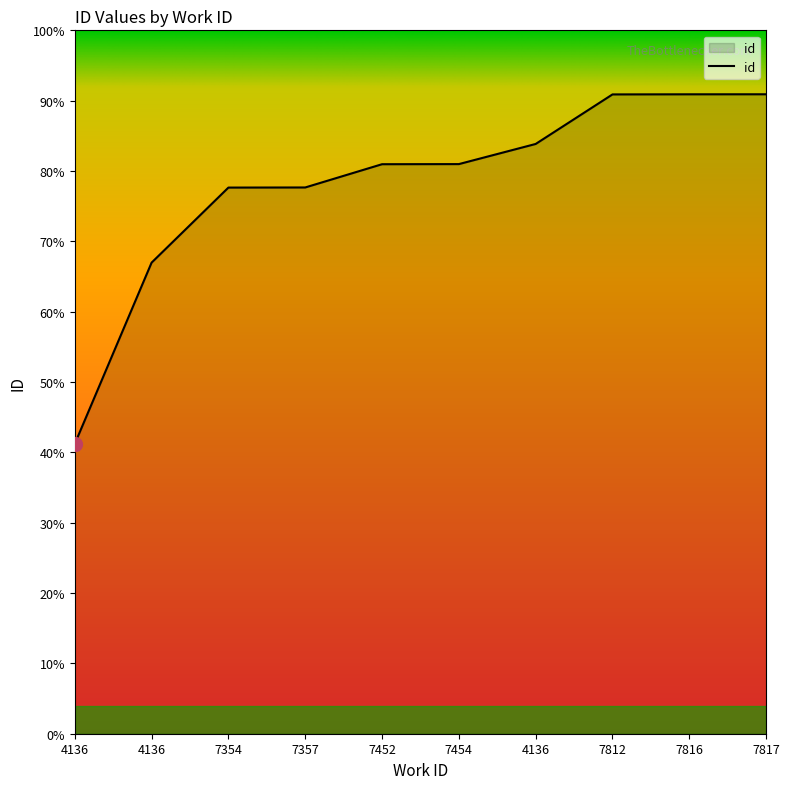

Does the chart display data point markers on the line(s)?

No